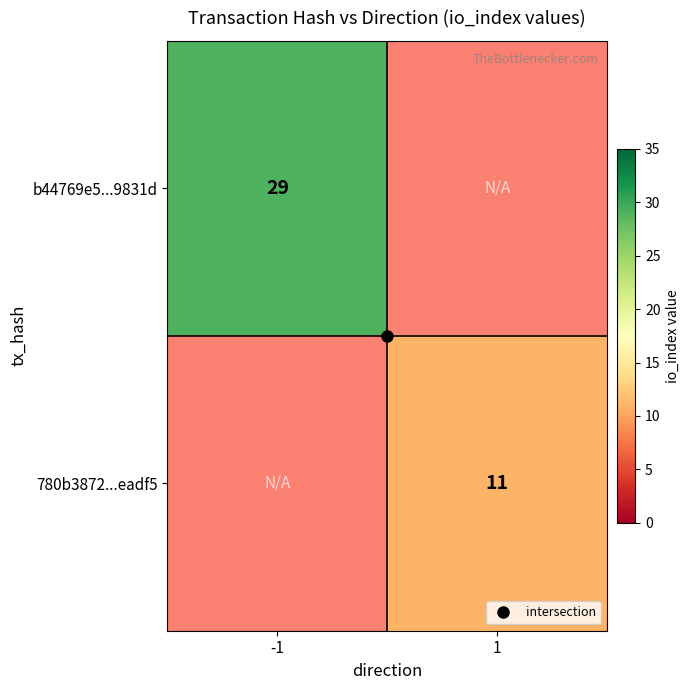

Is it true that b44769e5...9831d equals 29.0 at -1?

True